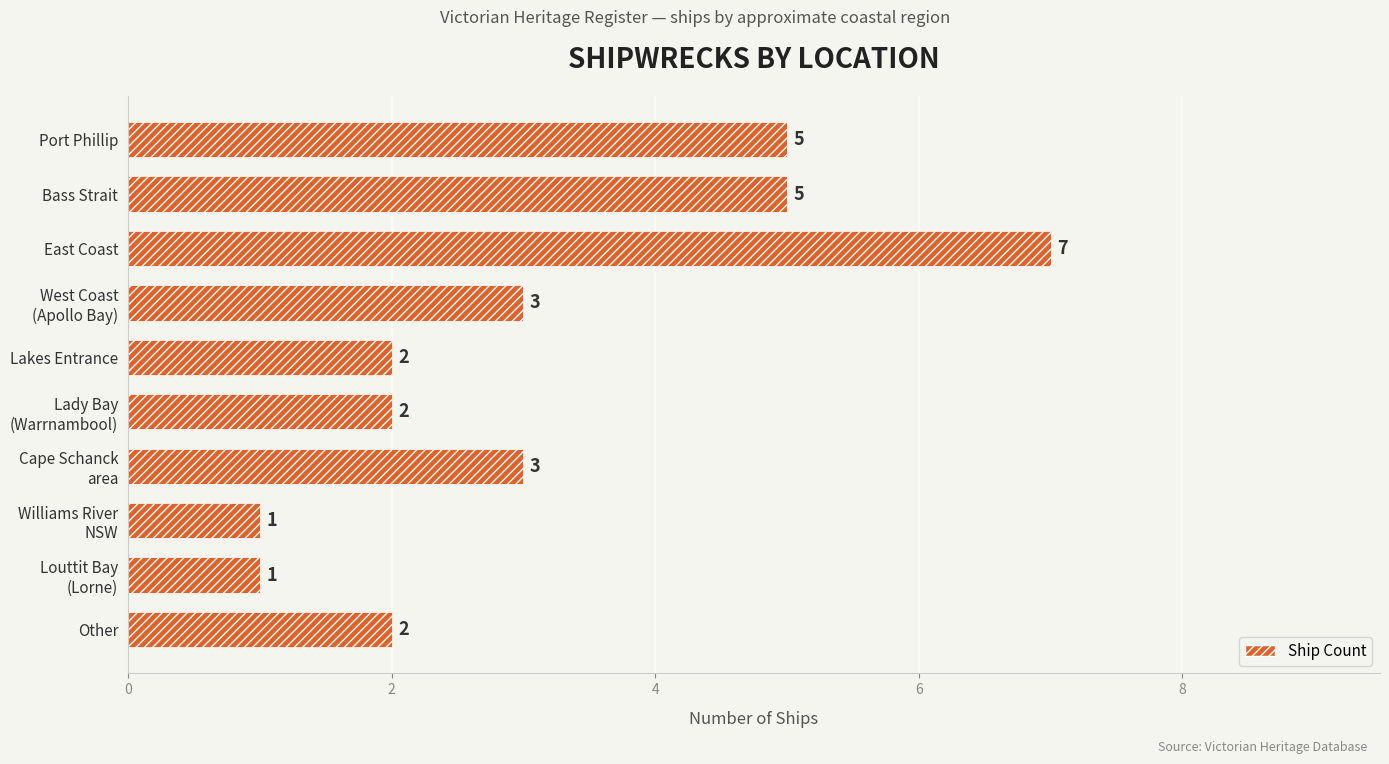

What is the minimum value shown in the chart?

1